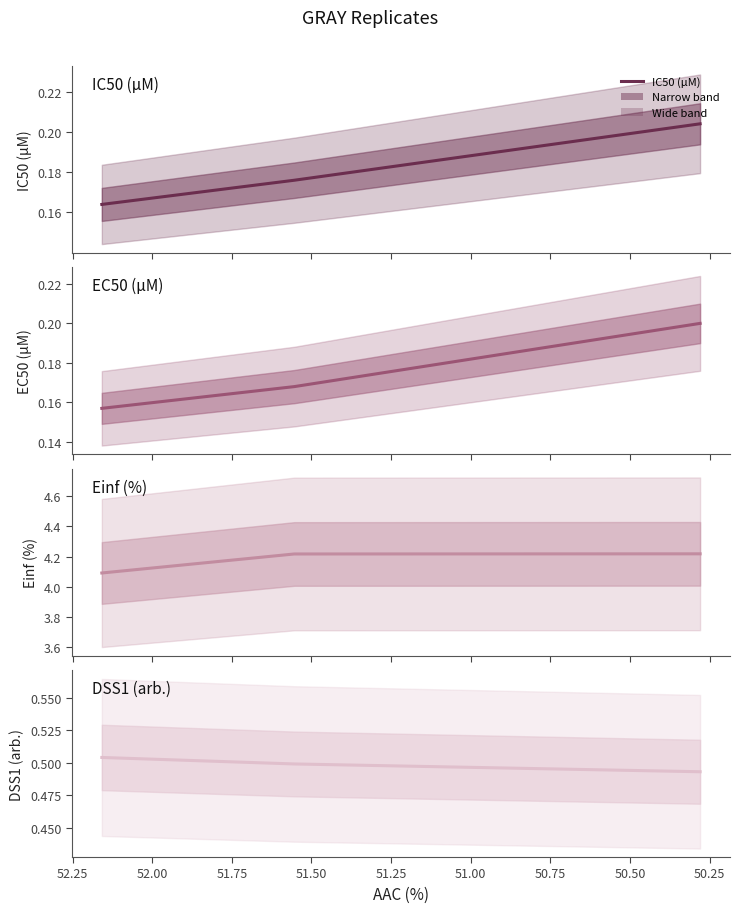

The value of DSS1 (arb.) at 50.25 is 0.5. True or false?

True